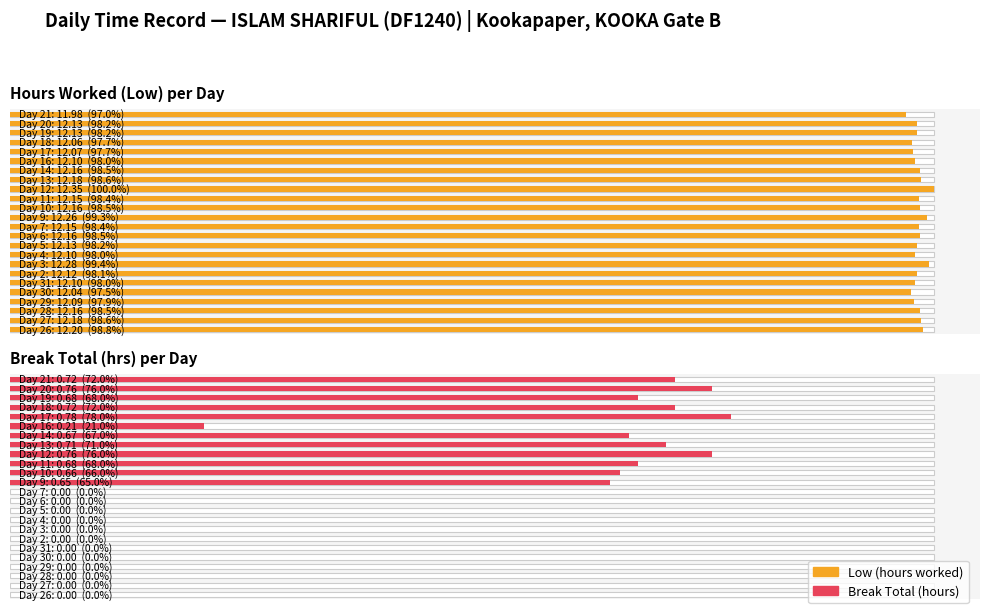

Is it true that Hours Worked (Low) per Day equals 19.3 at 2?

False